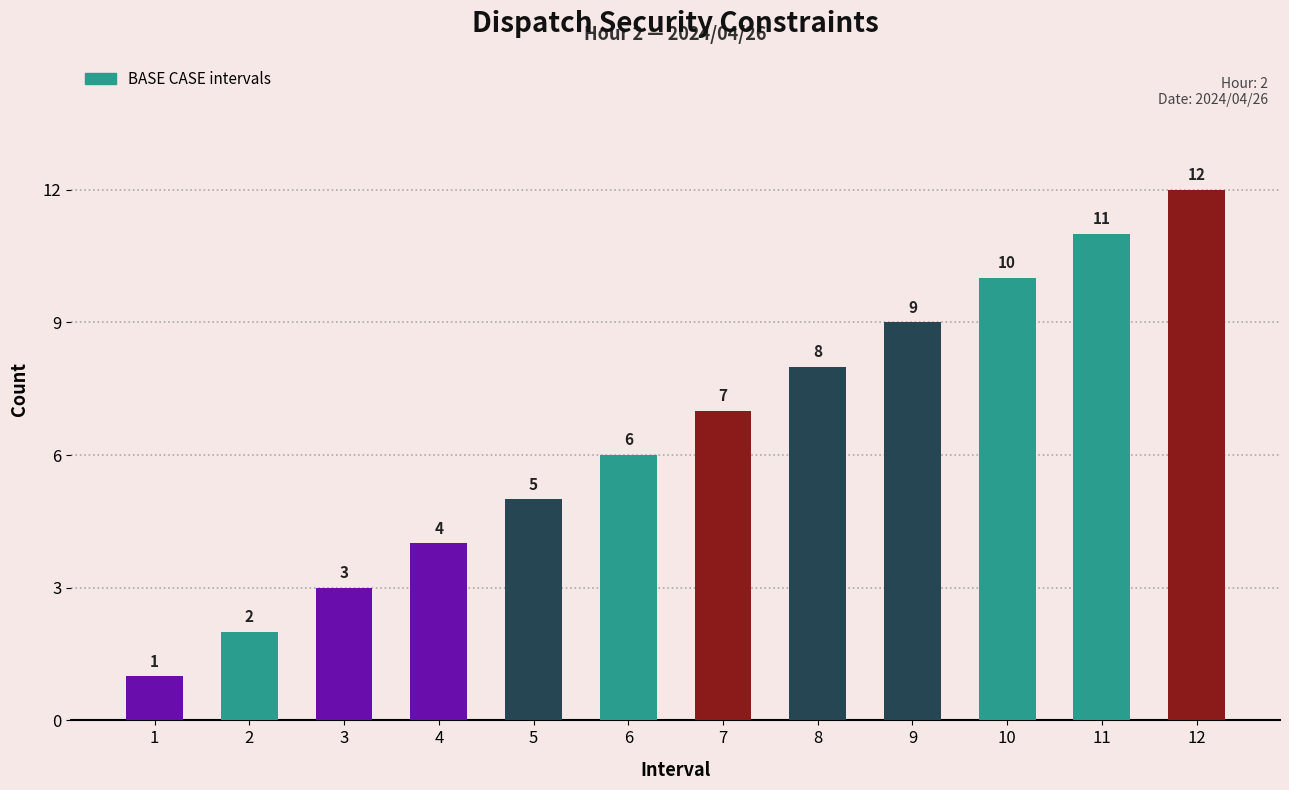

Reading right to left, list all the values displayed in this chart.

12	11	10	9	8	7	6	5	4	3	2	1